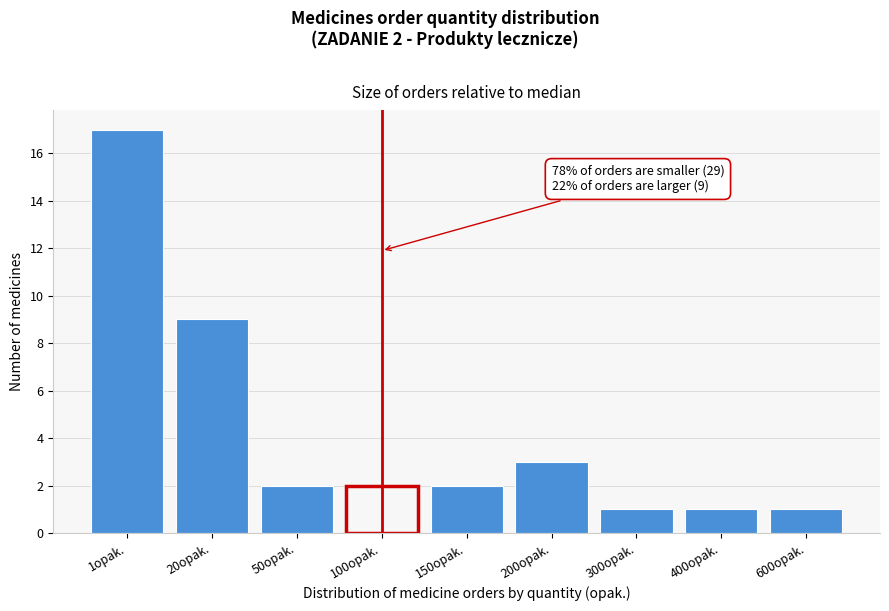

Reading right to left, transcribe all the data shown in this chart.

1	1	1	3	2	2	2	9	17